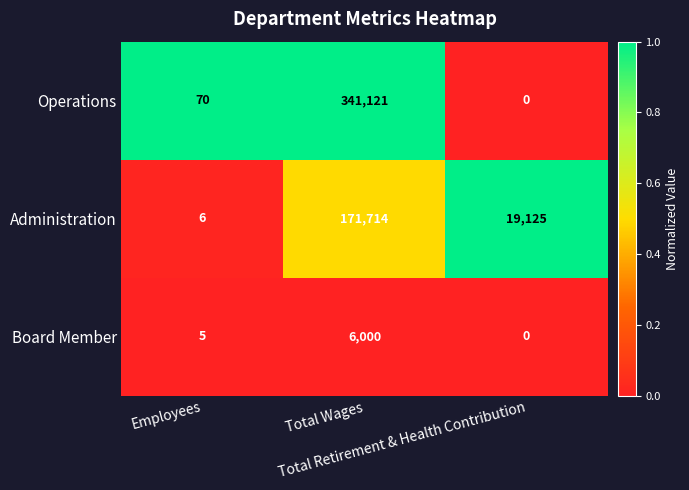

Count the Administration values in the range 6 to 171714.

3